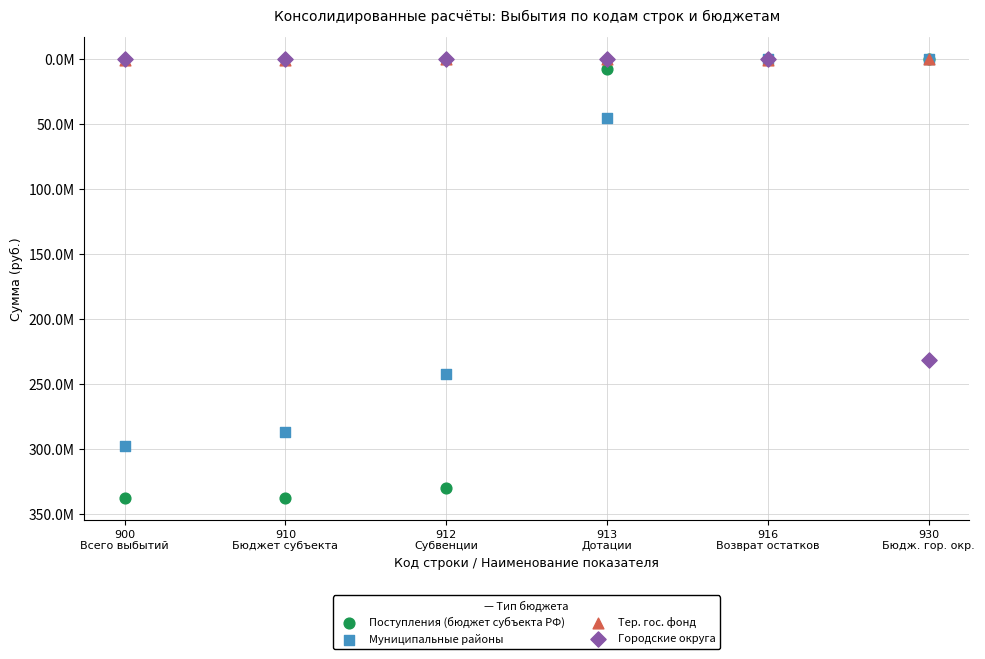

What are all the series names shown in the legend?

Поступления (бюджет субъекта РФ), Муниципальные районы, Тер. гос. фонд, Городские округа